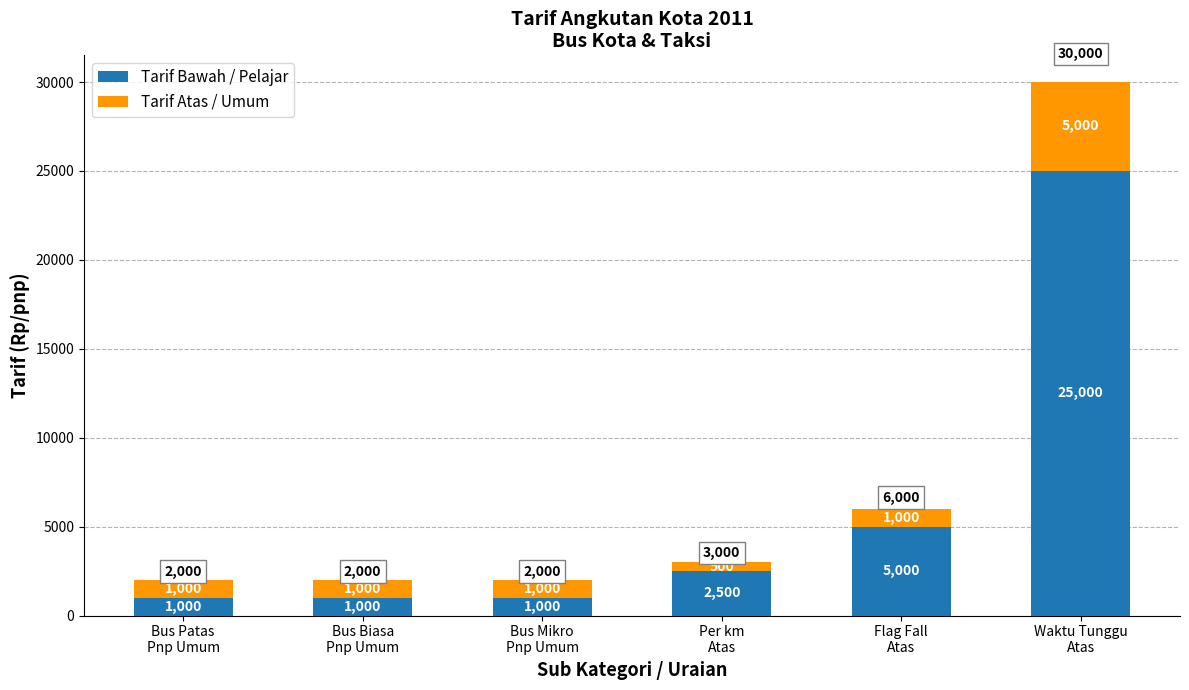

Does the chart contain stacked bars?

Yes